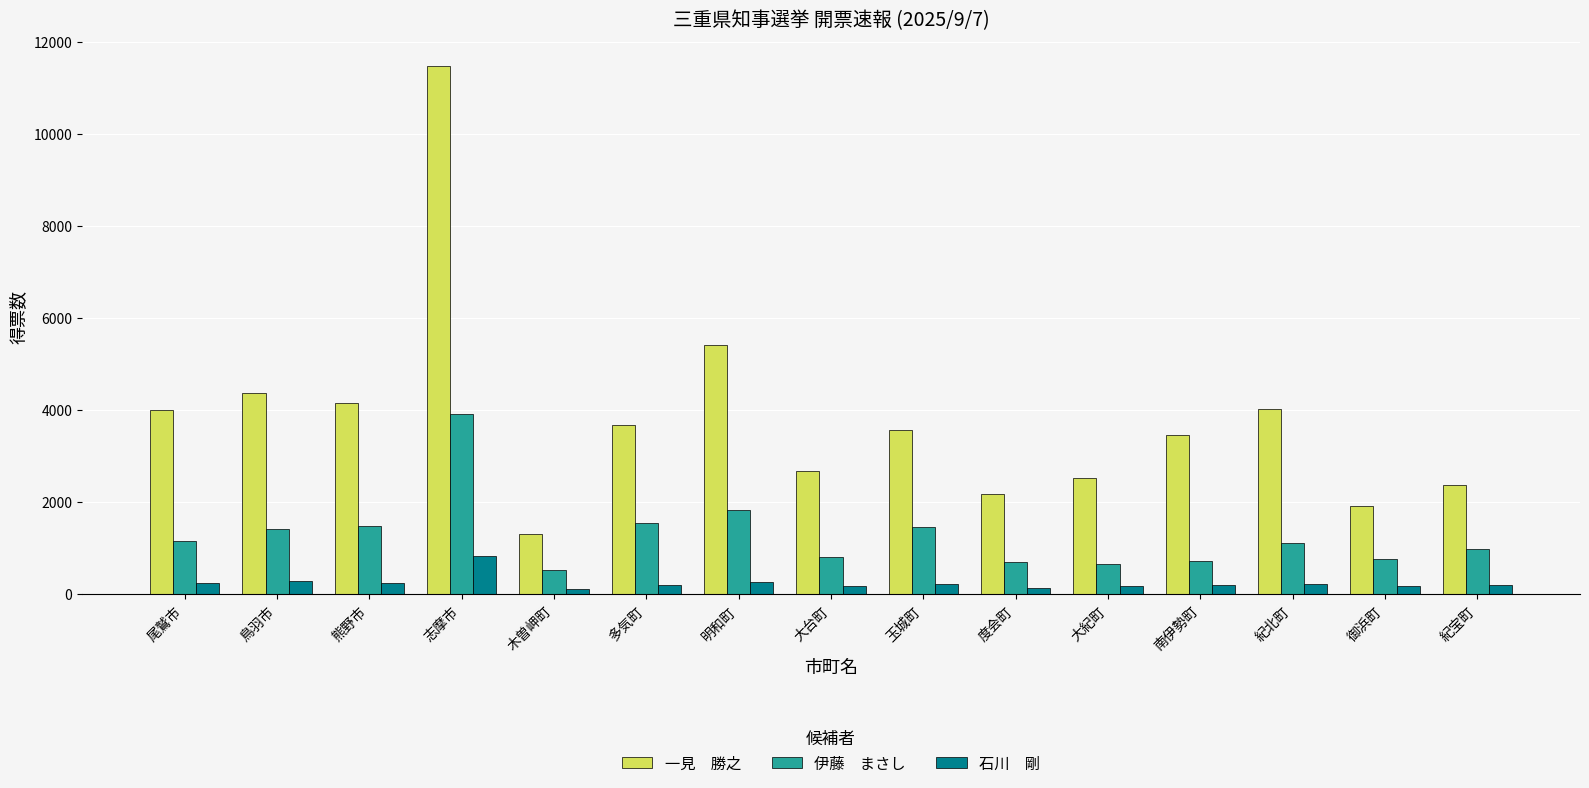

Which label corresponds to the largest value in the chart?

志摩市